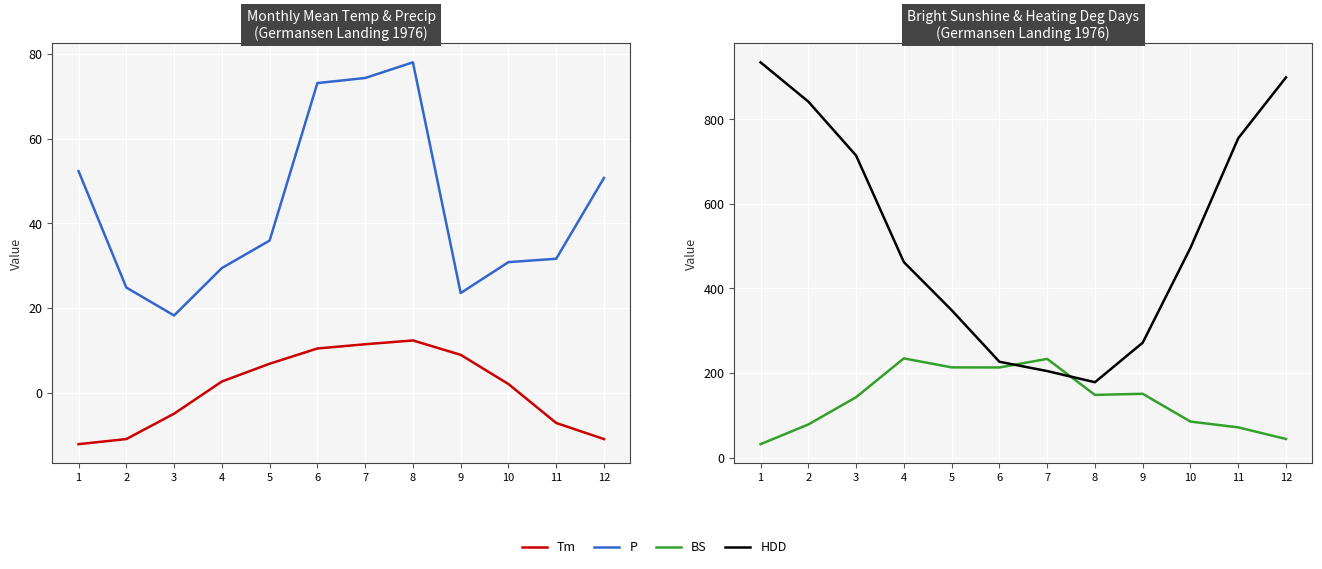

Which has a higher value, 12 or 7?

7